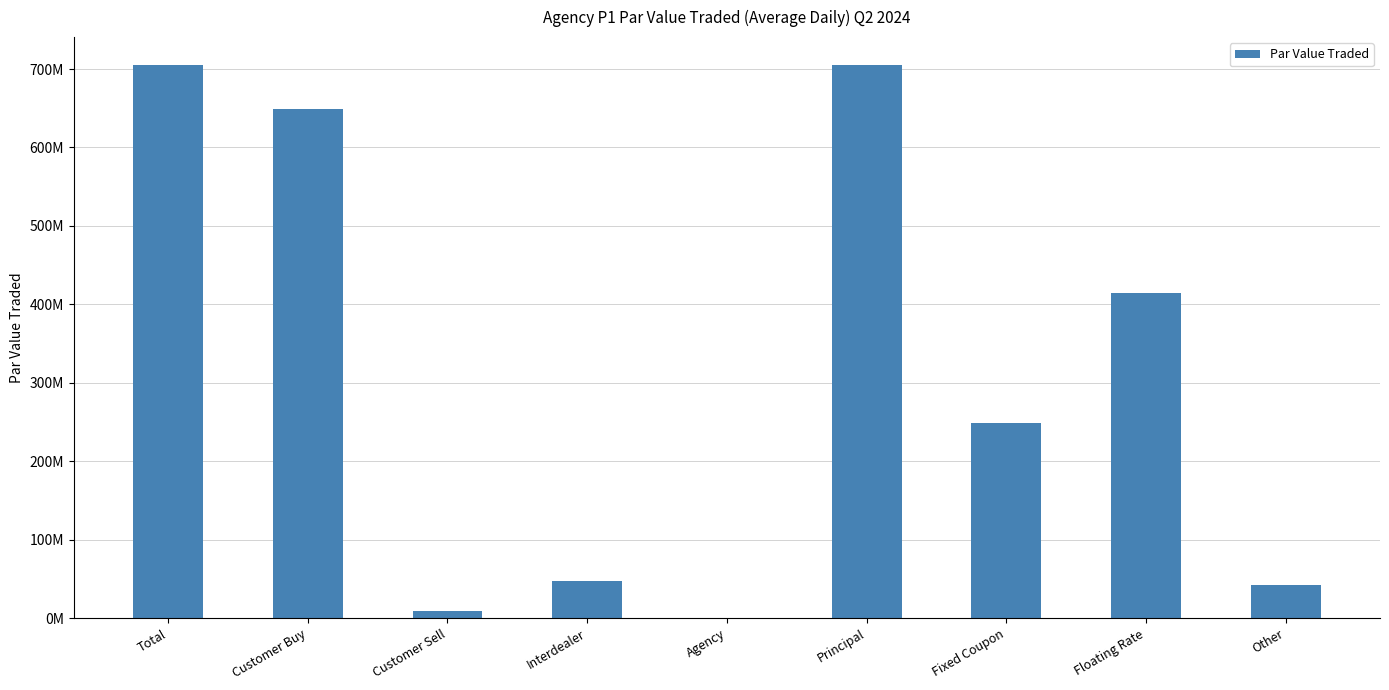

How many distinct data groups are displayed?

1